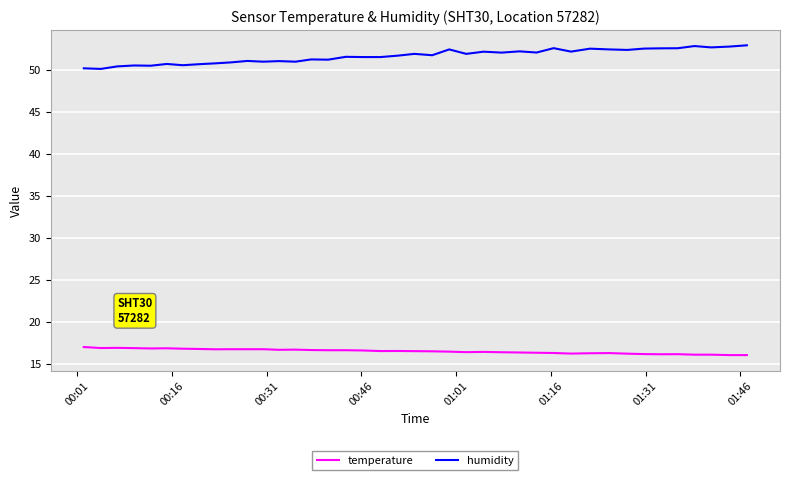

True or false: humidity and temperature cross at least once.

False